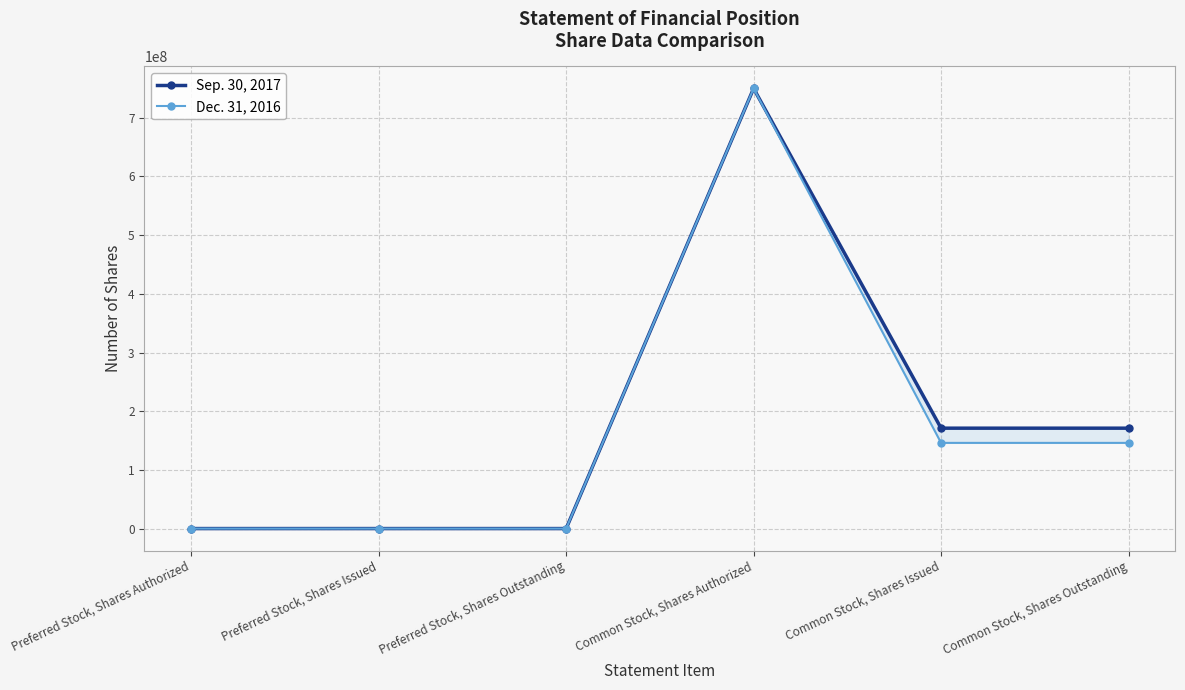

True or false: Sep. 30, 2017 has a value of 750000000 at Common Stock, Shares Authorized.

True